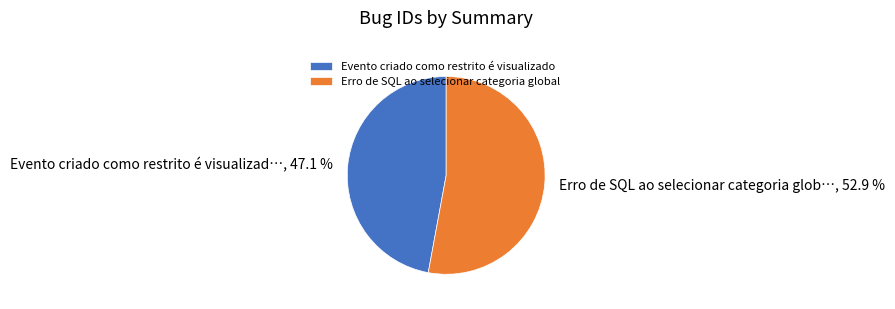

To the nearest percent, what percentage of the pie is Evento criado como restrito é visualizado?

47%